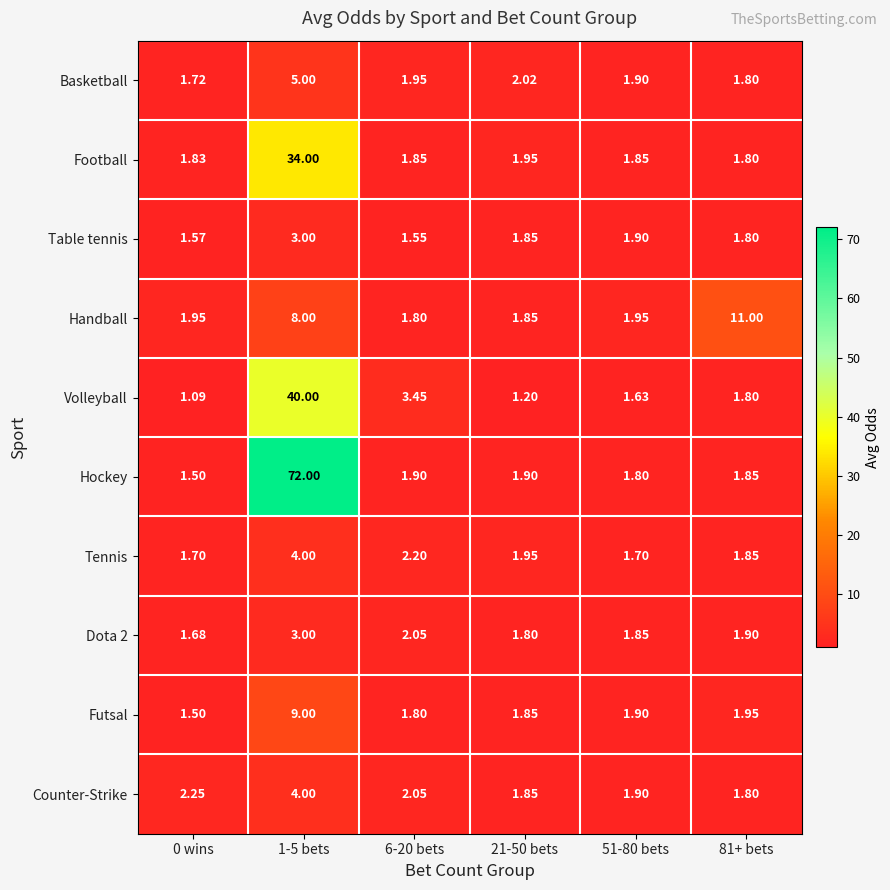

Between 1-5 bets and 21-50 bets, which series saw the biggest shift?

Hockey